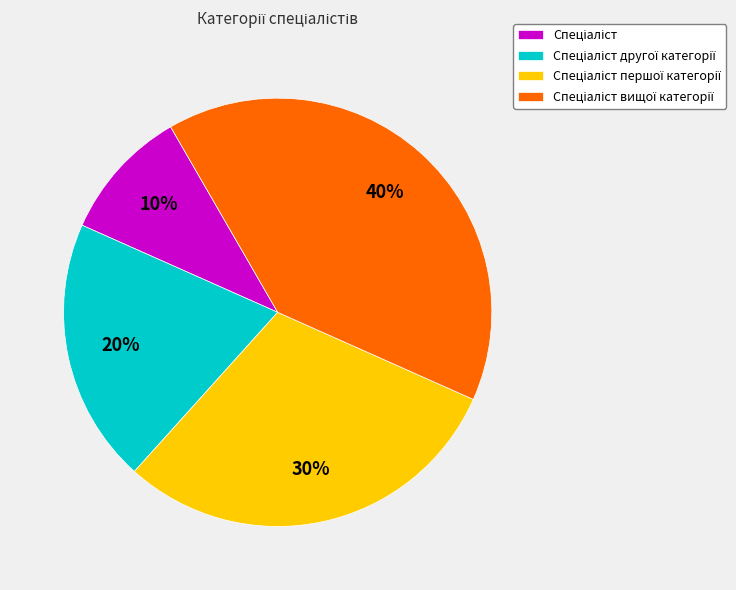

To the nearest percent, what is the difference between the largest and smallest slice percentages?

30%